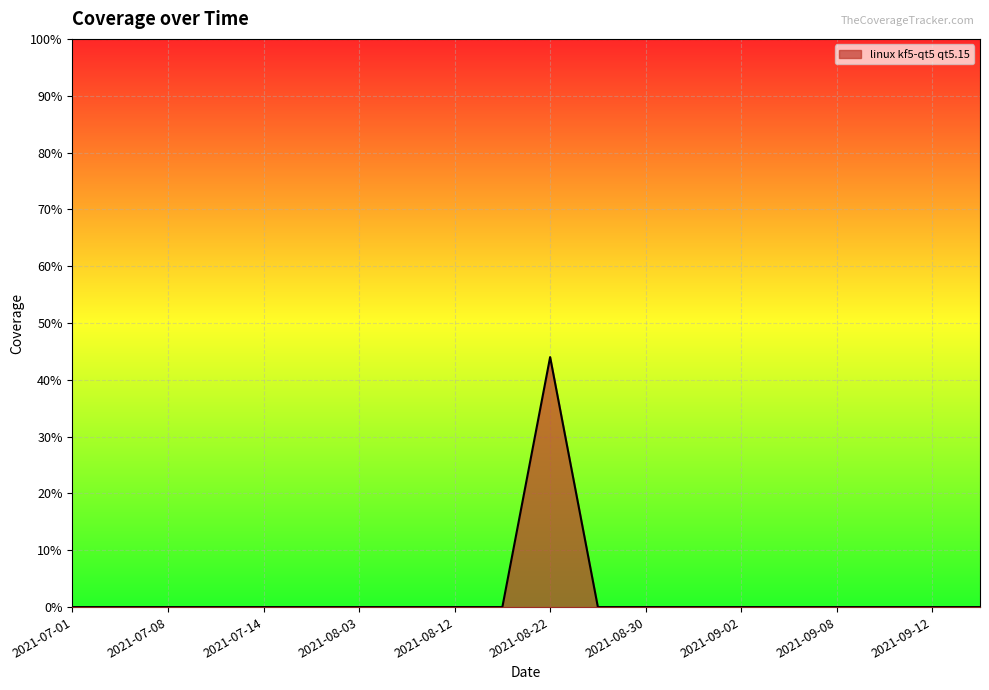

What is the maximum value shown in the chart?

44